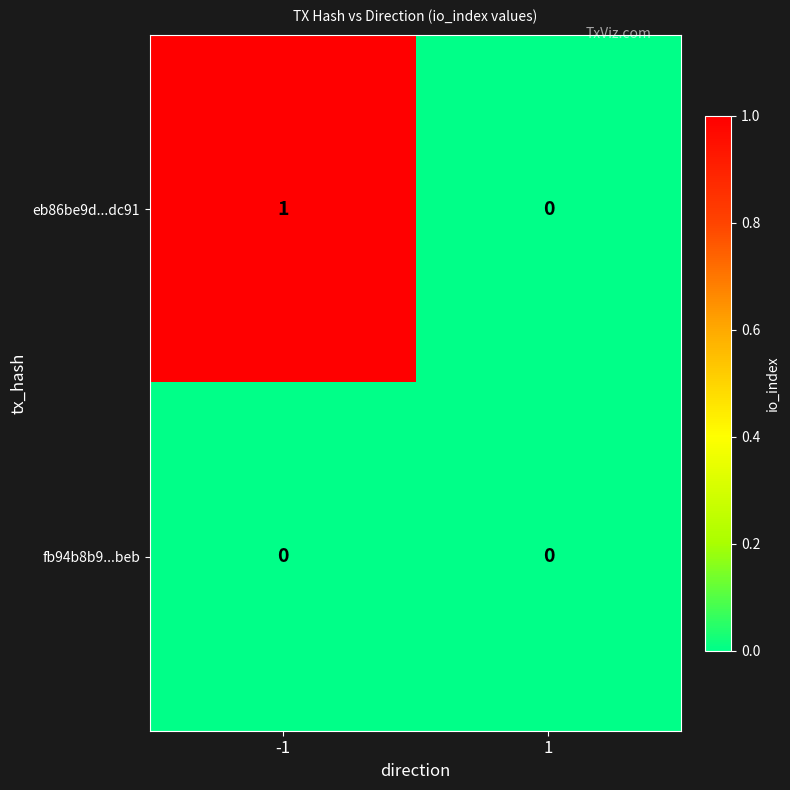

How many data points does each series have?

2